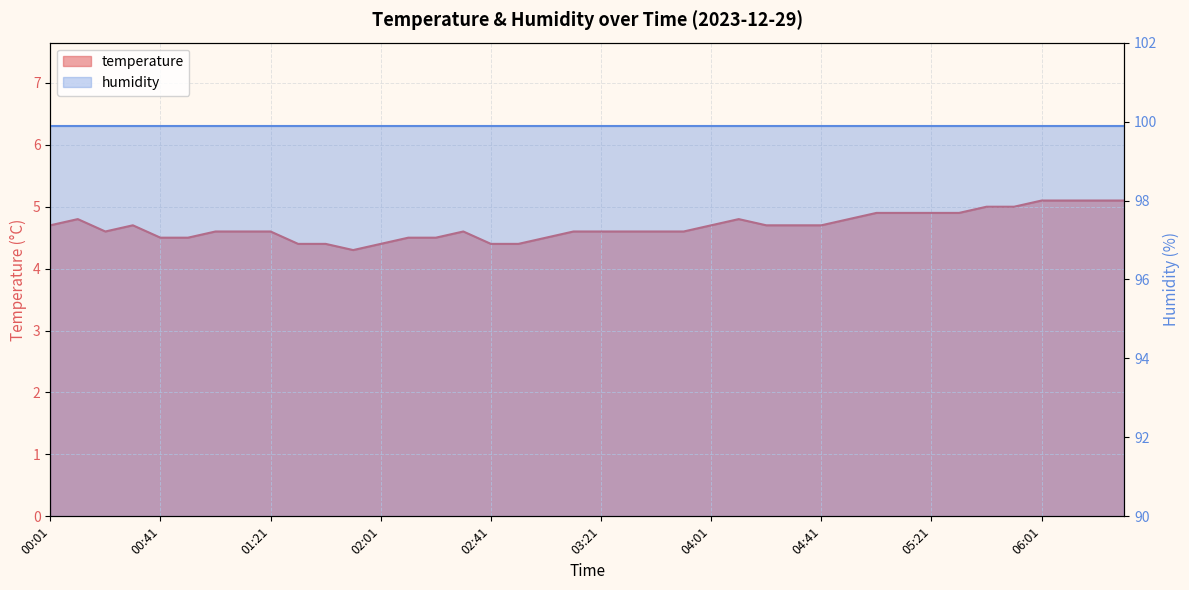

The value at 05:51 is 6.9. True or false?

False